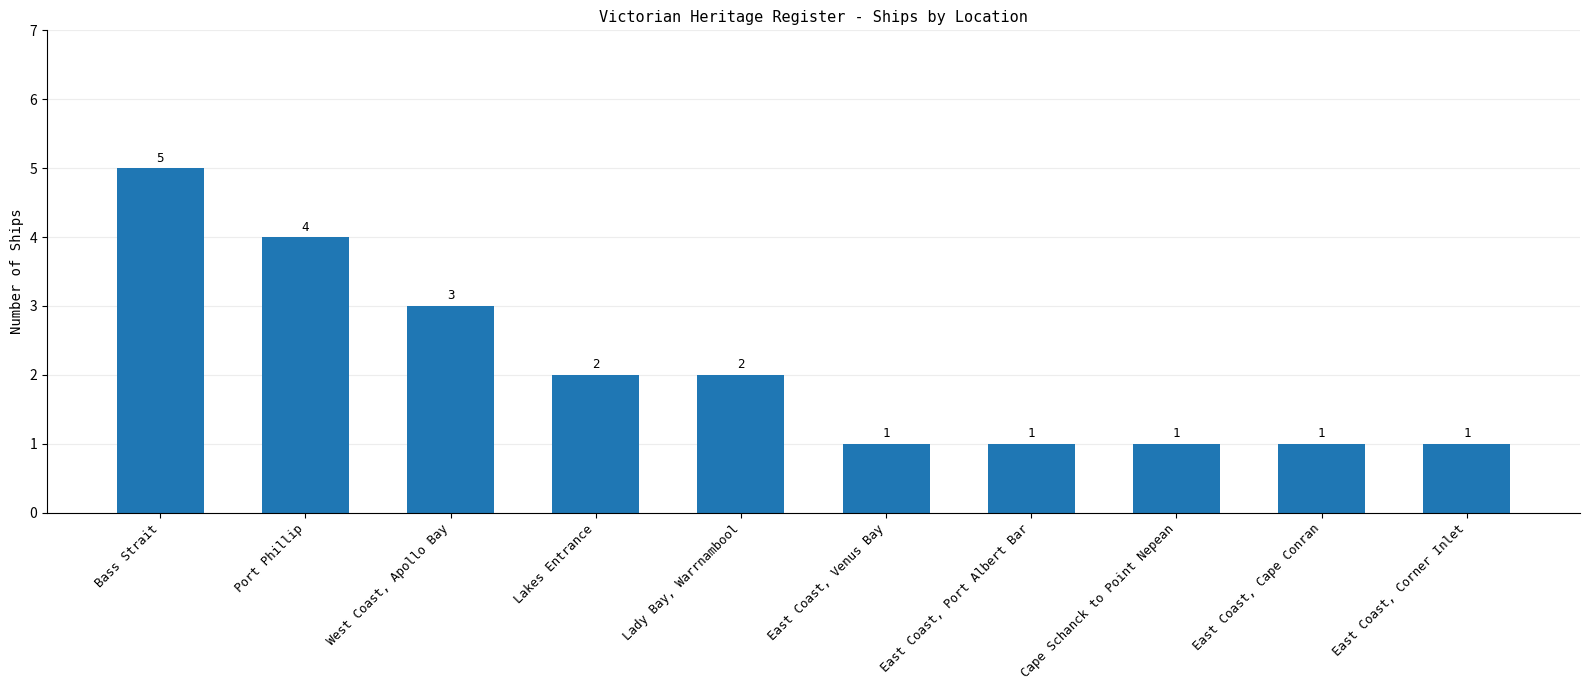

Reading left to right, list all the values displayed in this chart.

Bass Strait=5	Port Phillip=4	West Coast, Apollo Bay=3	Lakes Entrance=2	Lady Bay, Warrnambool=2	East Coast, Venus Bay=1	East Coast, Port Albert Bar=1	Cape Schanck to Point Nepean=1	East Coast, Cape Conran=1	East Coast, Corner Inlet=1